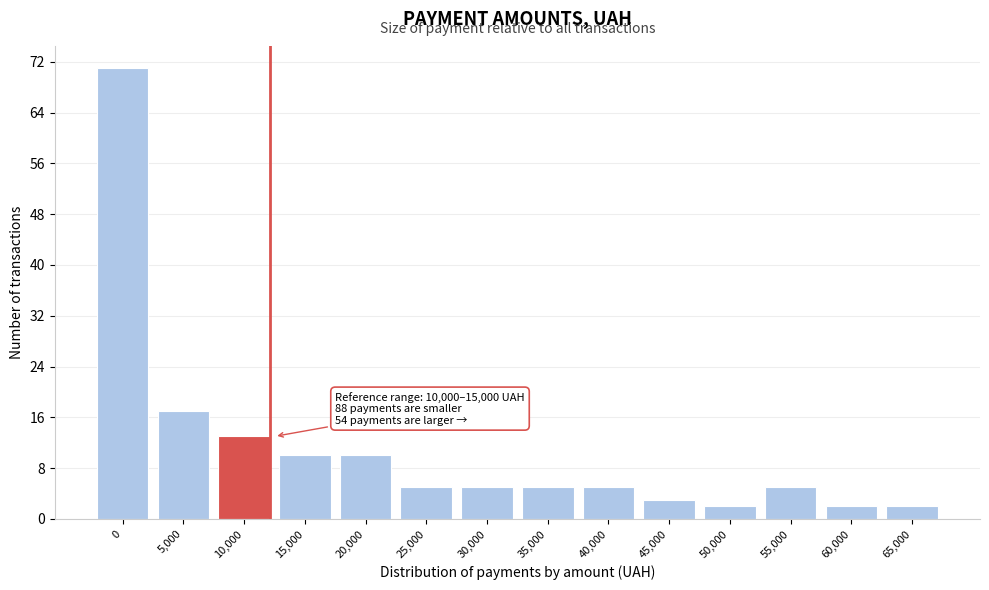

Reading right to left, what are all the values shown in this chart?

65,000=2	60,000=2	55,000=5	50,000=2	45,000=3	40,000=5	35,000=5	30,000=5	25,000=5	20,000=10	15,000=10	10,000=13	5,000=17	0=71